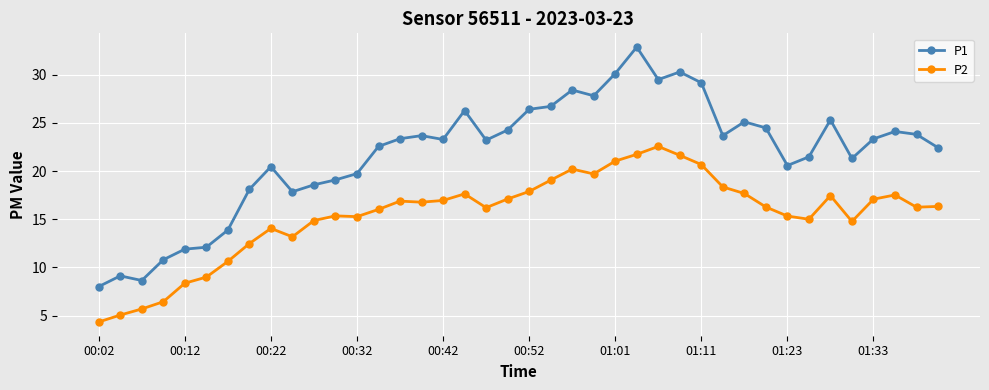

How many series are shown in this chart?

2